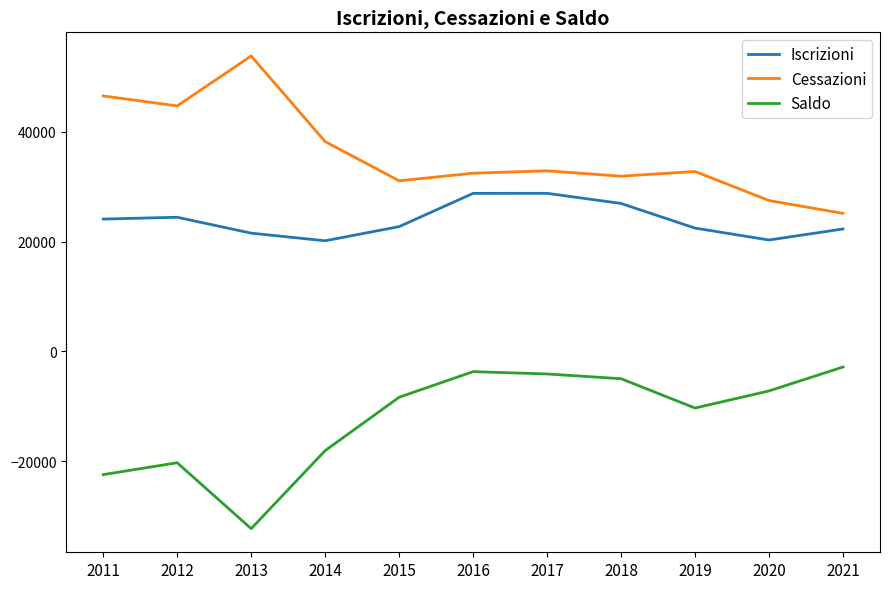

Which label corresponds to the largest value in the chart?

2013